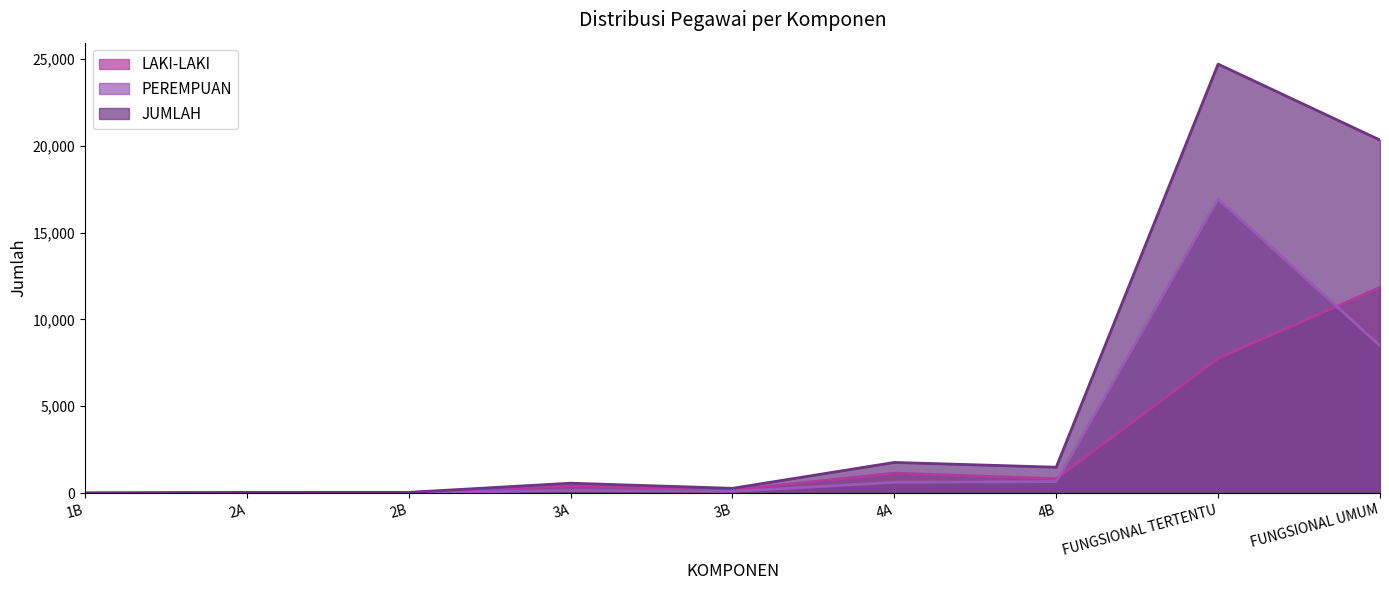

After their last crossing, which series has the higher values: LAKI-LAKI or PEREMPUAN?

LAKI-LAKI